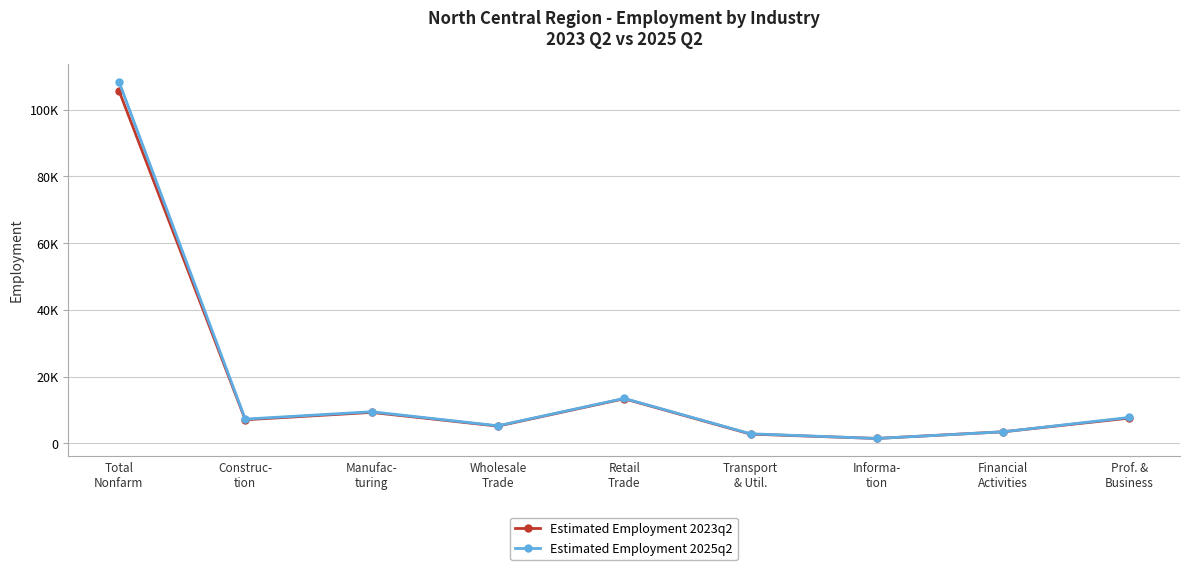

True or false: Estimated Employment 2023q2 has more than 0 points higher than both neighbors.

True